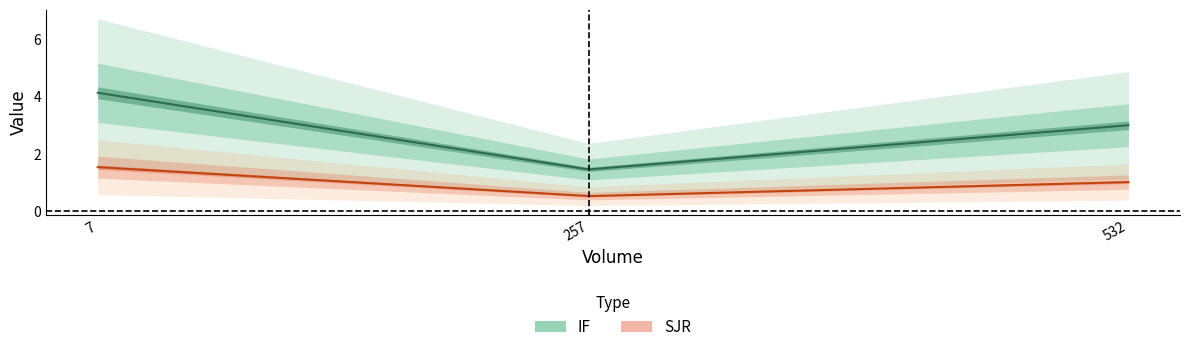

How many lines are shown in the chart?

2